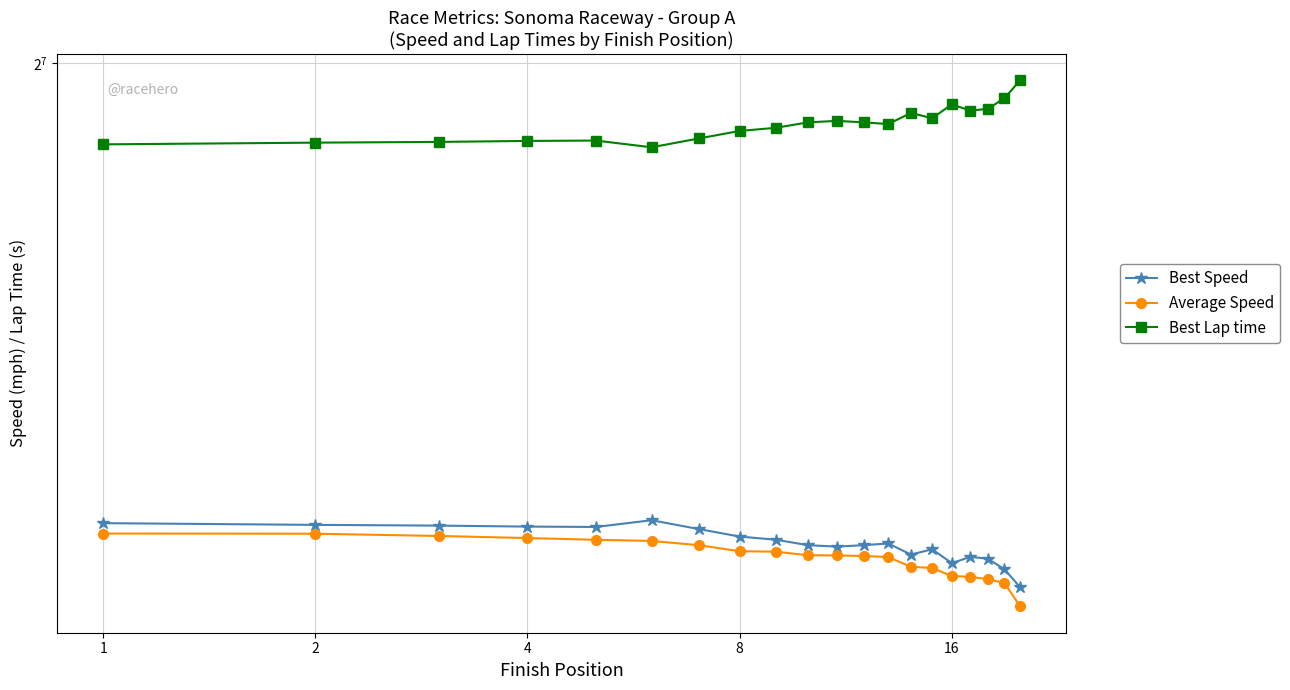

Which series has the widest spread of values?

Best Lap time